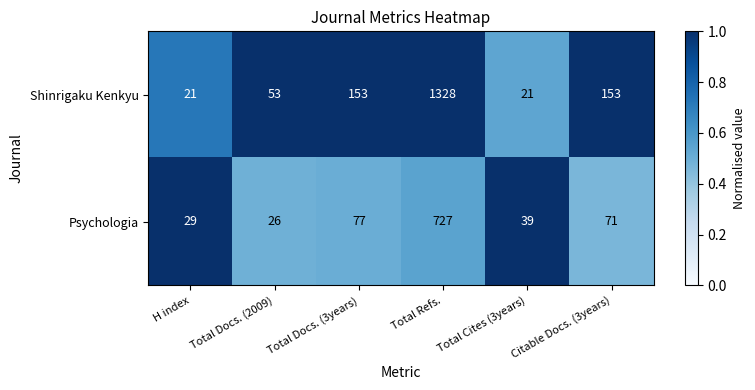

Between Total Cites (3years) and Citable Docs. (3years), which series saw the biggest shift?

Shinrigaku Kenkyu